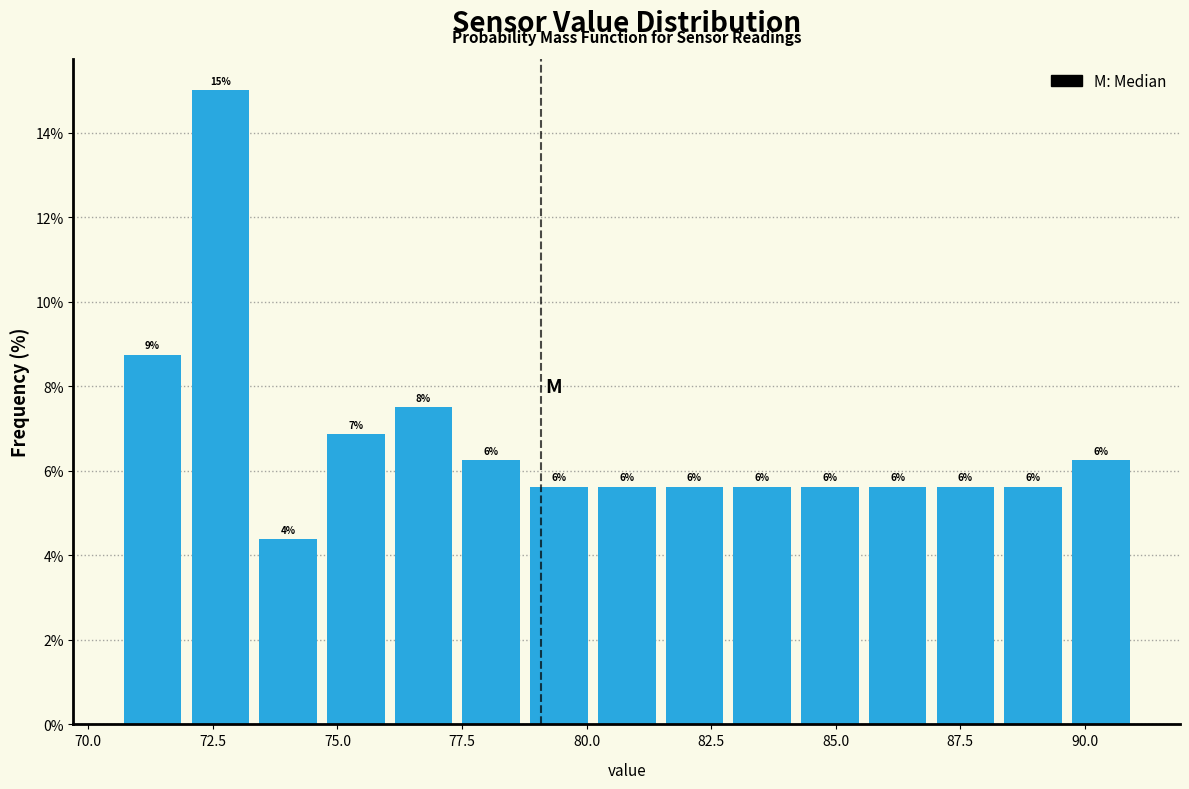

Read against the x-axis, roughly where is the centre of the tallest bar?

72.5